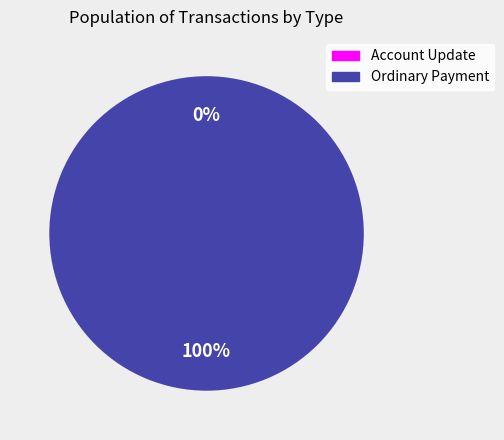

Is it true that Ordinary Payment is 99% of the pie?

False